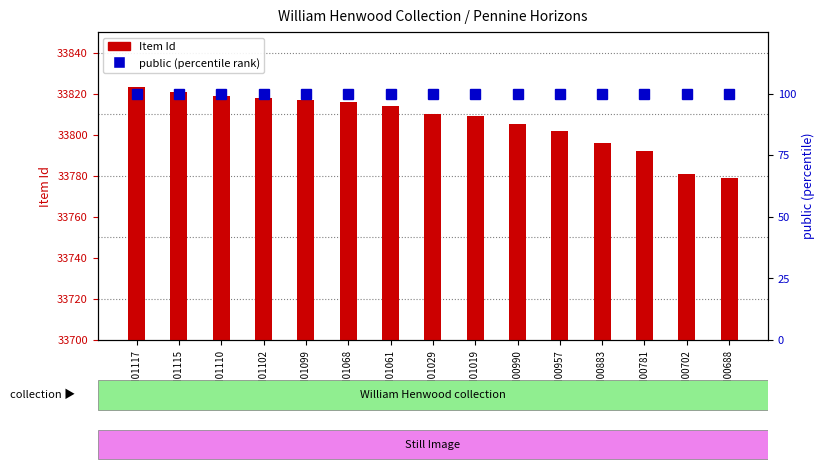

Is the value of Item Id at WMH01110 greater than the value of public (% rank) at WMH01102?

Yes